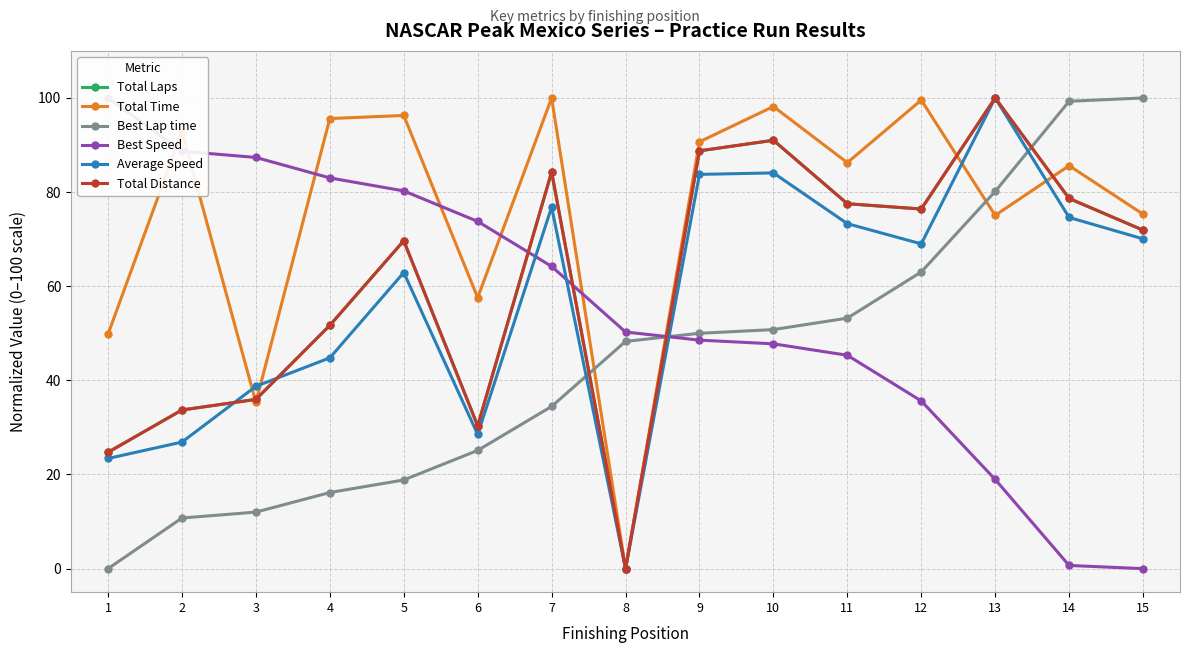

Count the number of data series in this chart.

6